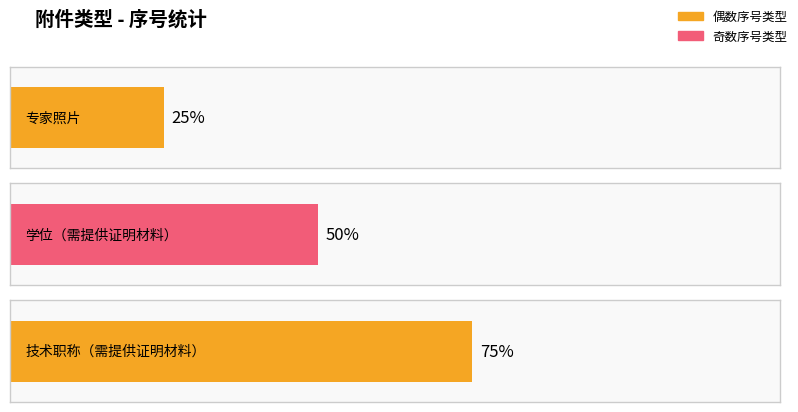

At which category does the chart reach its peak across all series?

技术职称（需提供证明材料）